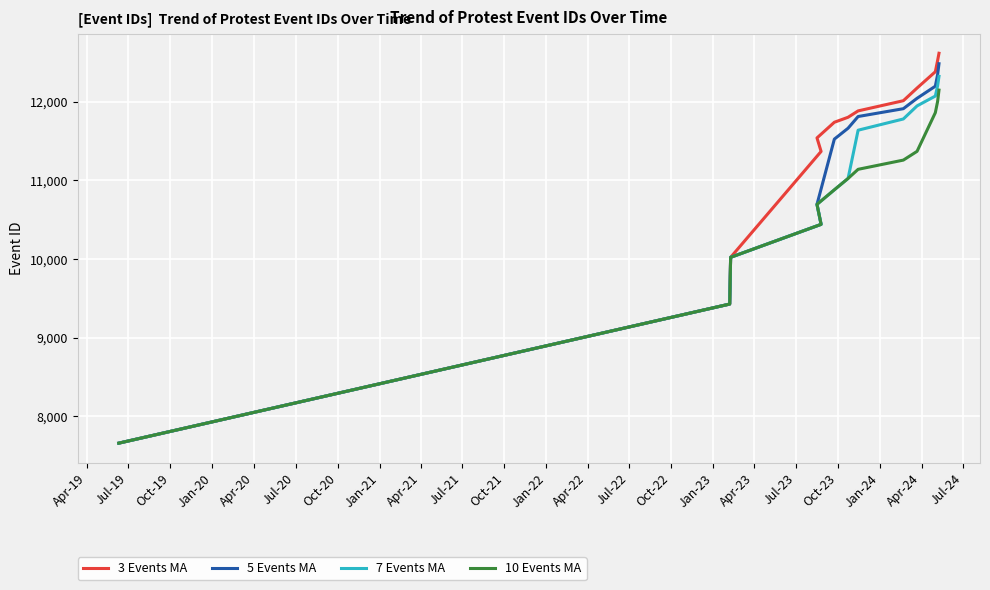

Reading left to right, list all the values displayed in this chart.

3 Events MA: 7661.0	9428.0	10021.7	11367.0	11538.7	11737.7	11801.0	11882.0	12011.3	12172.3	12379.3	12523.0	12614.3
5 Events MA: 7661.0	9428.0	10021.7	10440.5	10694.4	11523.4	11661.8	11810.6	11910.0	12042.0	12195.6	12343.2	12481.4
7 Events MA: 7661.0	9428.0	10021.7	10440.5	10694.4	10879.7	11023.6	11636.7	11779.4	11945.3	12070.6	12201.3	12321.0
10 Events MA: 7661.0	9428.0	10021.7	10440.5	10694.4	10879.7	11023.6	11139.8	11256.9	11368.2	11859.5	12002.5	12146.0